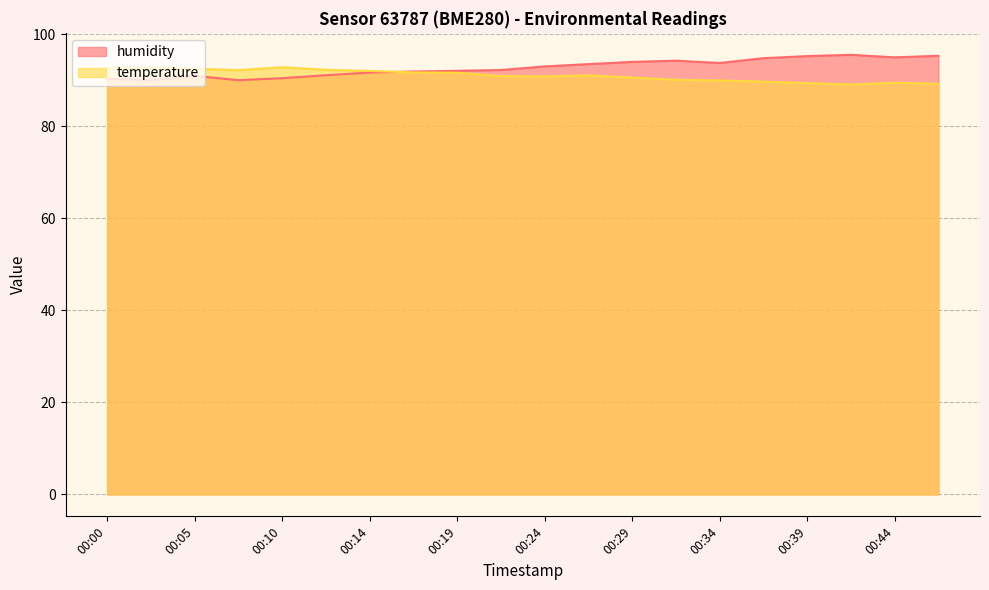

Rank the series by their maximum value, from lowest to highest.

temperature, humidity